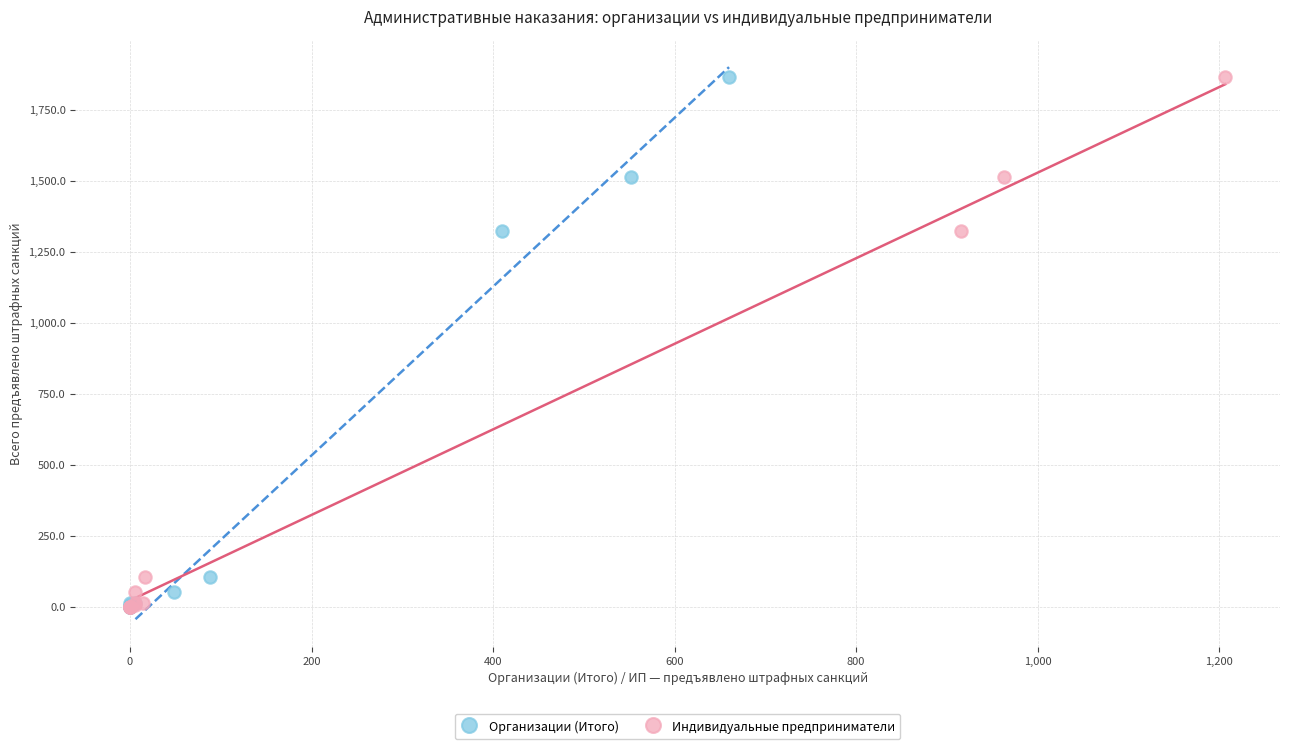

What are all the series names shown in the legend?

Организации (Итого), Индивидуальные предприниматели